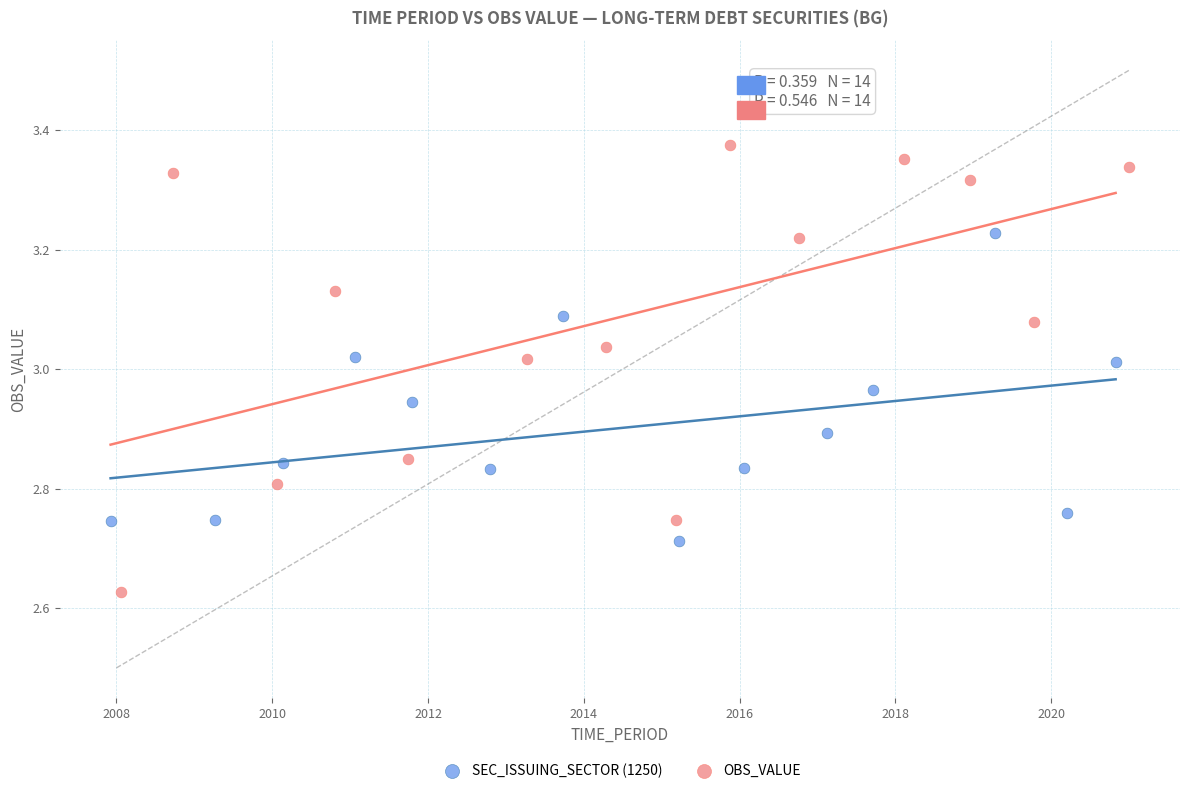

Which series reaches the maximum Y coordinate?

OBS_VALUE